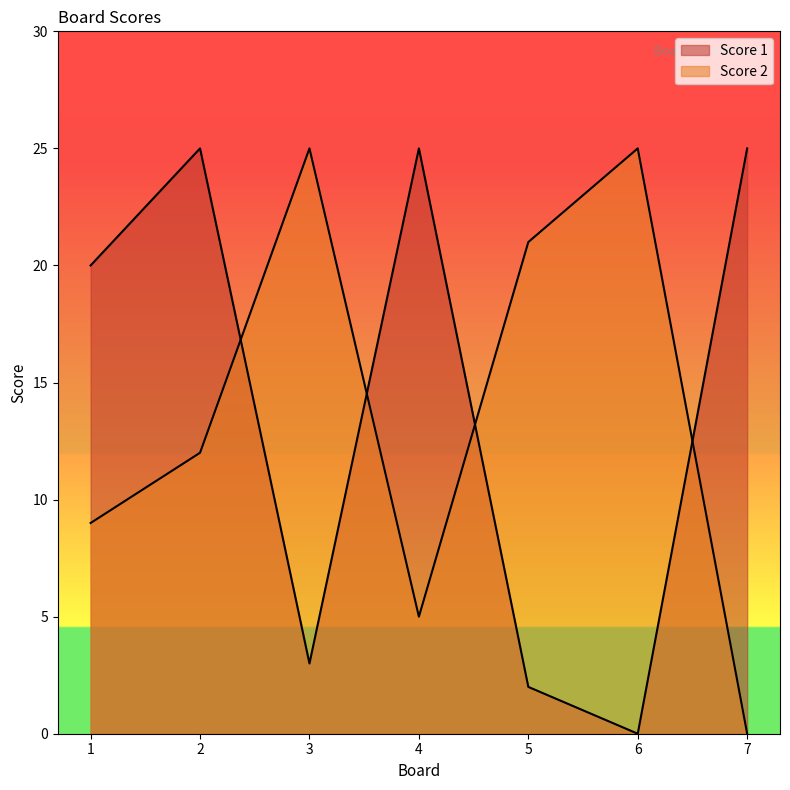

How many series are shown in this chart?

2